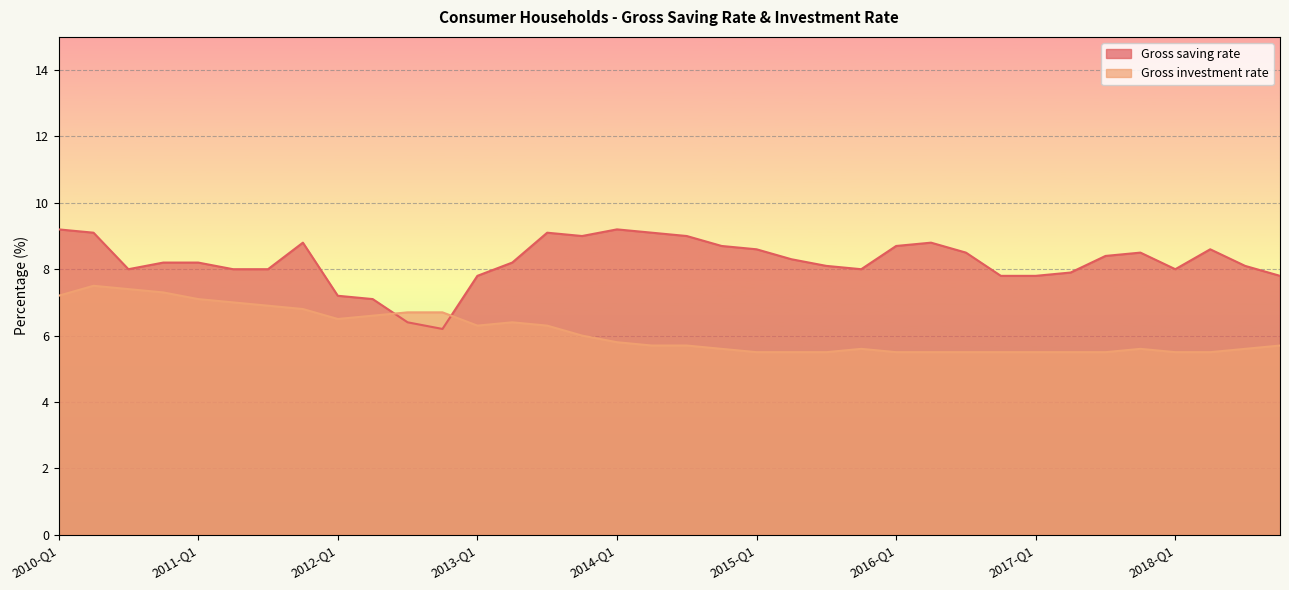

How many data points in Gross saving rate are less than 8?

9